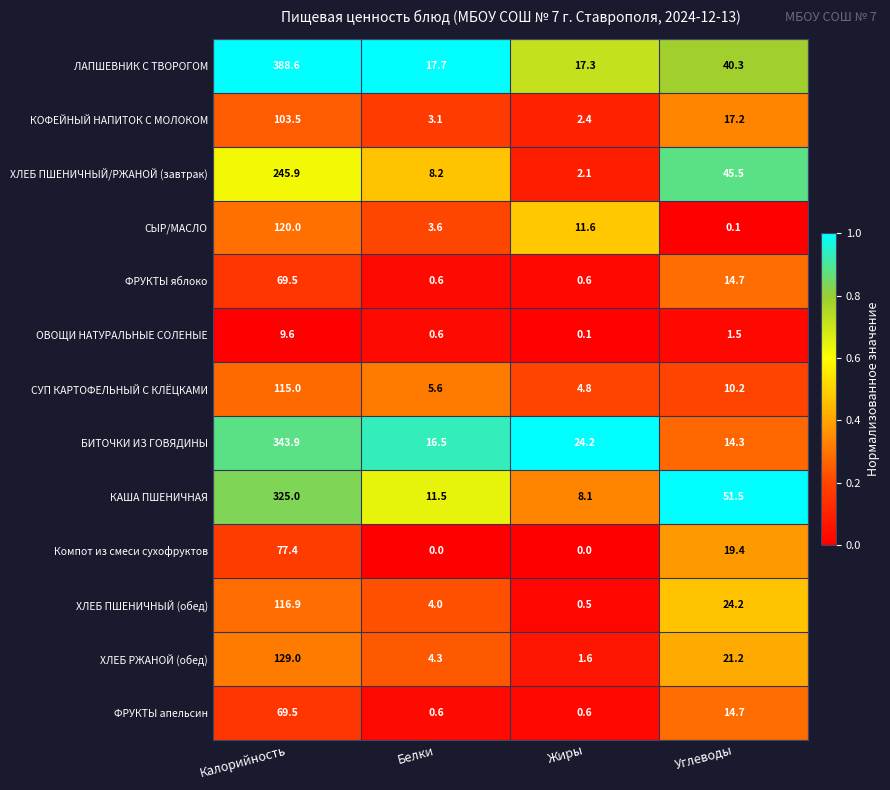

At how many categories does at least one series exceed 0?

4